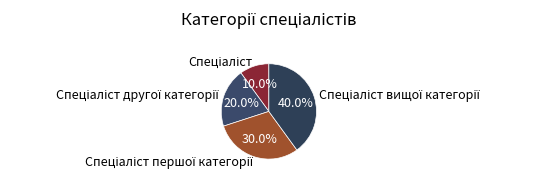

Is there a majority slice in this chart?

No